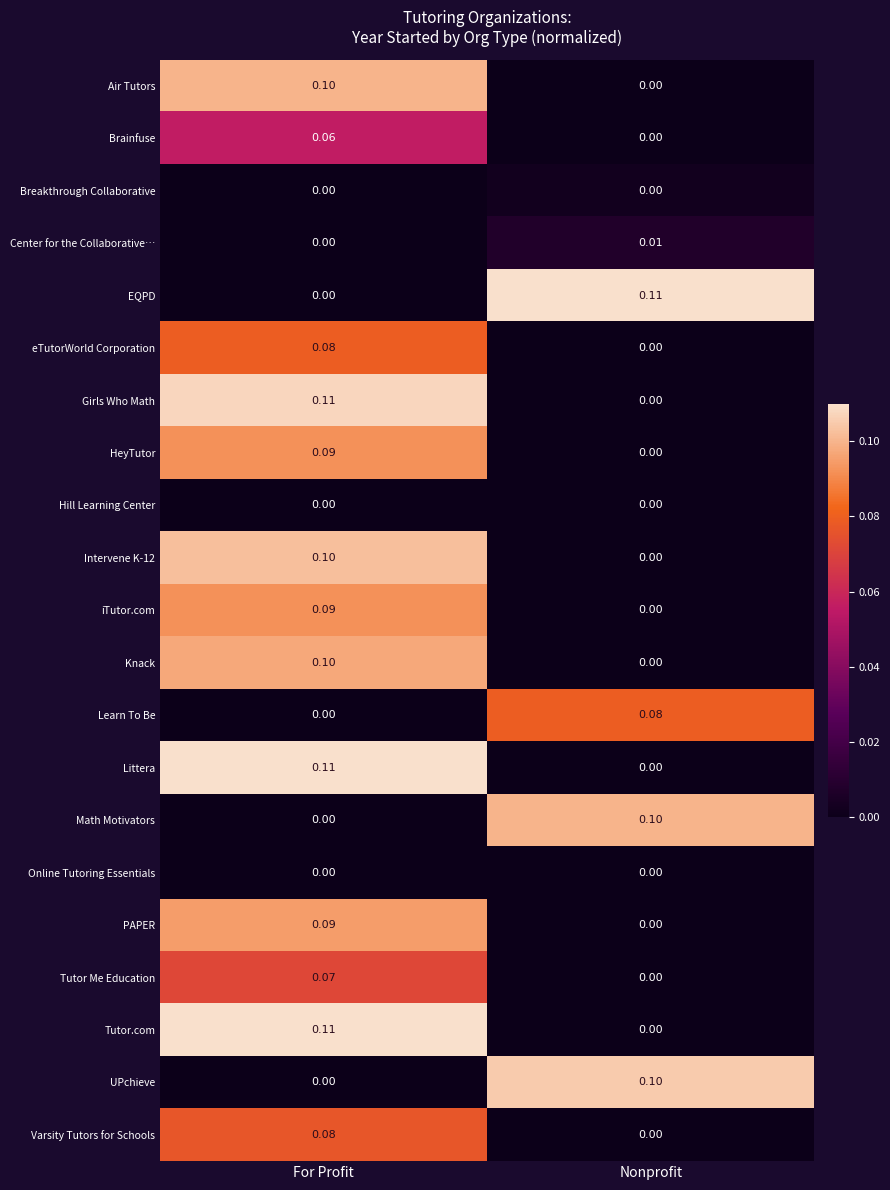

At which label is Math Motivators closest to 0?

For Profit